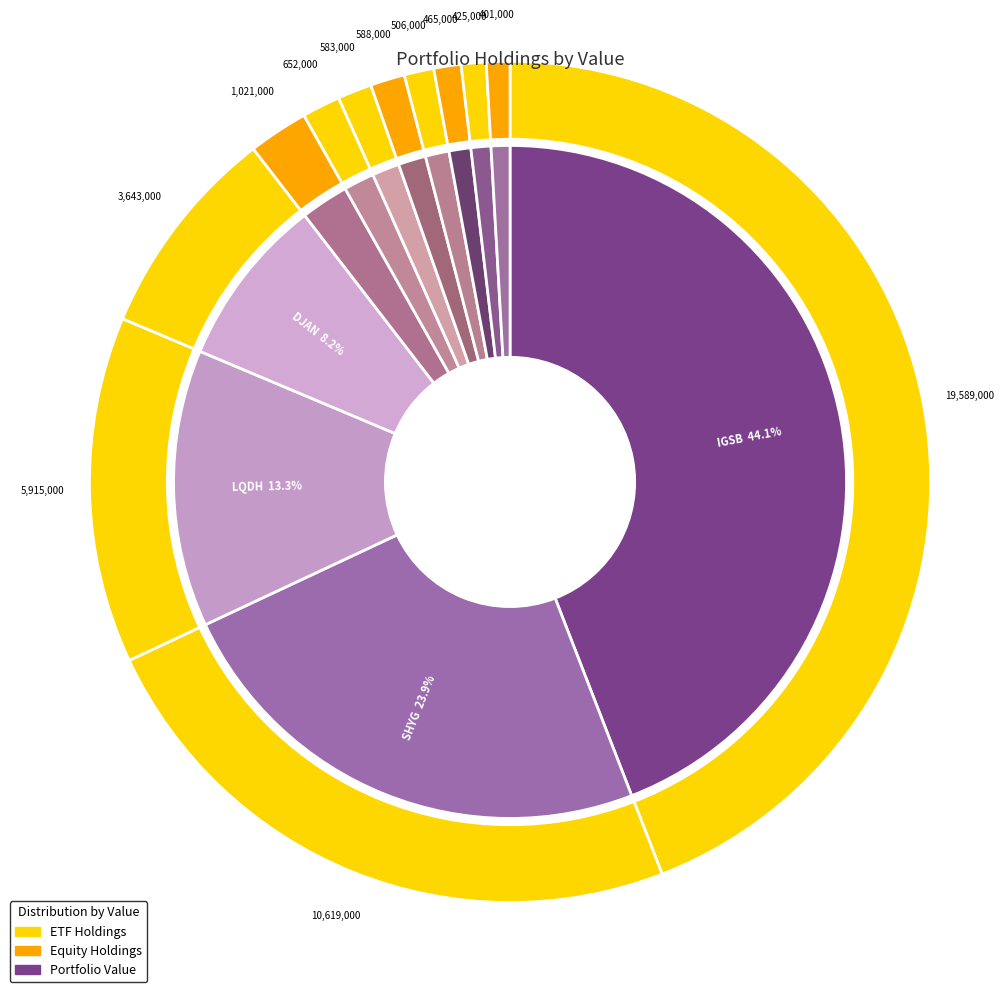

To the nearest percent, what percentage of the pie is ECL?

1%